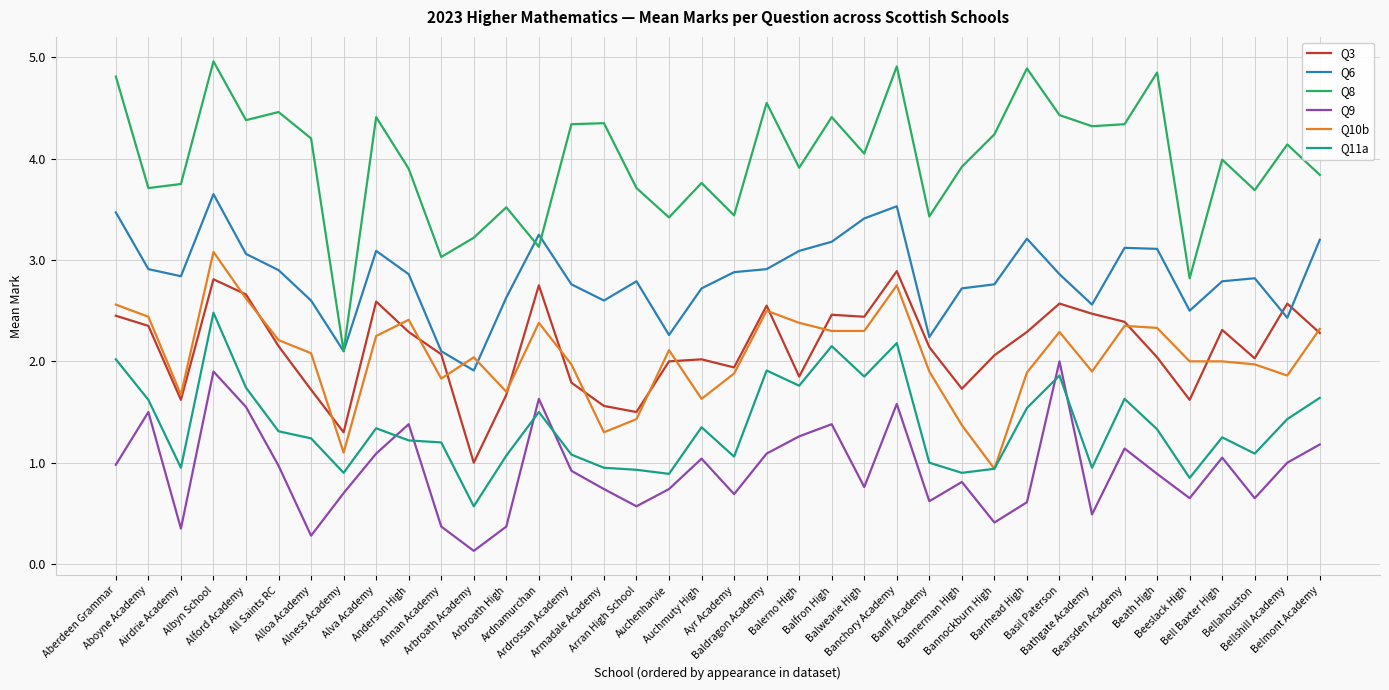

What is the greatest value displayed?

5.0